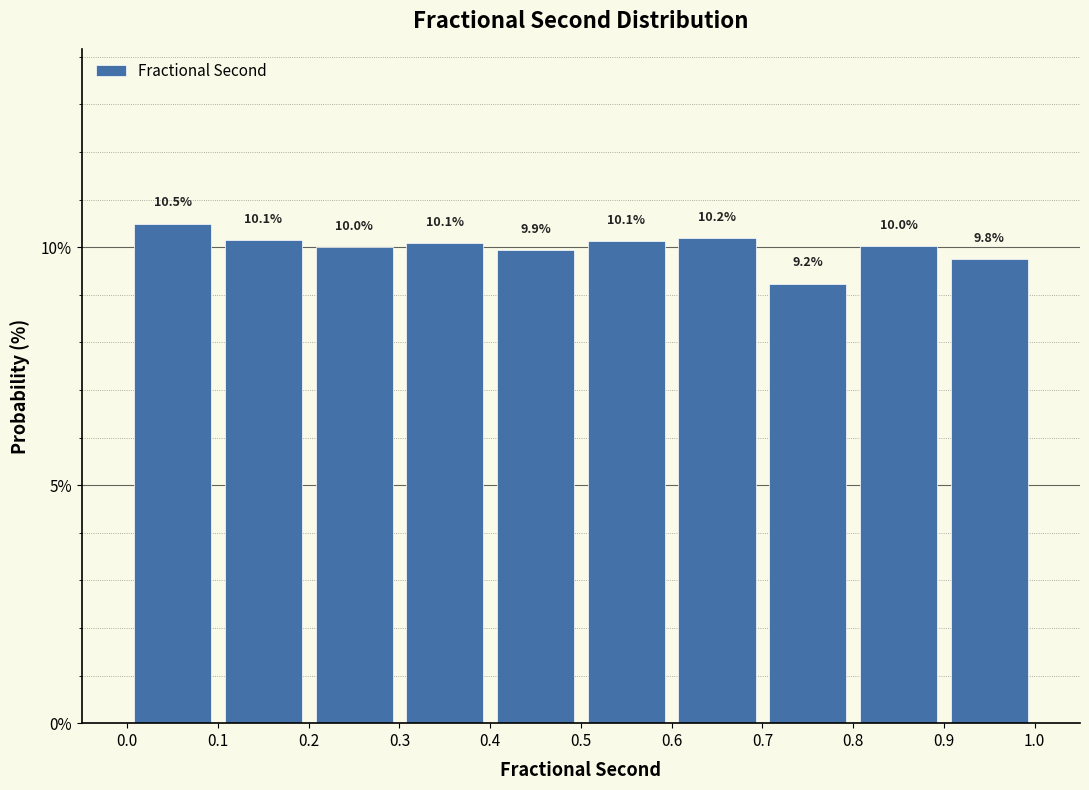

Reading left to right, transcribe this chart: for each bar, give the range it covers on the x-axis and its height.

0.0 to 0.1: 10.5
0.1 to 0.2: 10.1
0.2 to 0.3: 10.0
0.3 to 0.4: 10.1
0.4 to 0.5: 9.9
0.5 to 0.6: 10.1
0.6 to 0.7: 10.2
0.7 to 0.8: 9.2
0.8 to 0.9: 10.0
0.9 to 1.0: 9.8